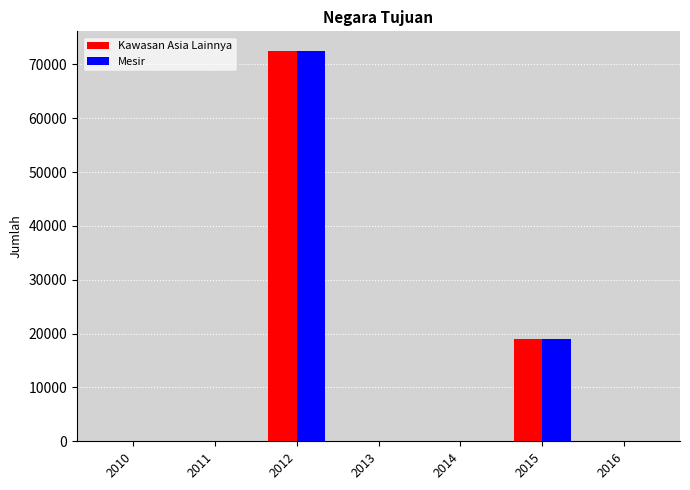

The value of Mesir at 2014 is -32091. True or false?

False